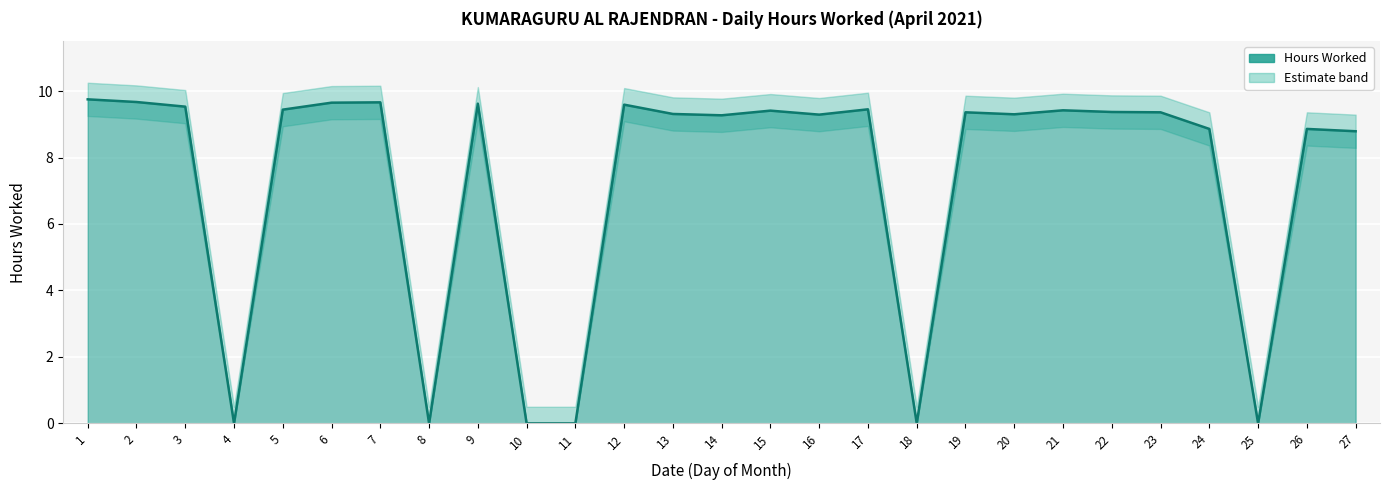

The value of Lower Band at 15 is 8.9. True or false?

True